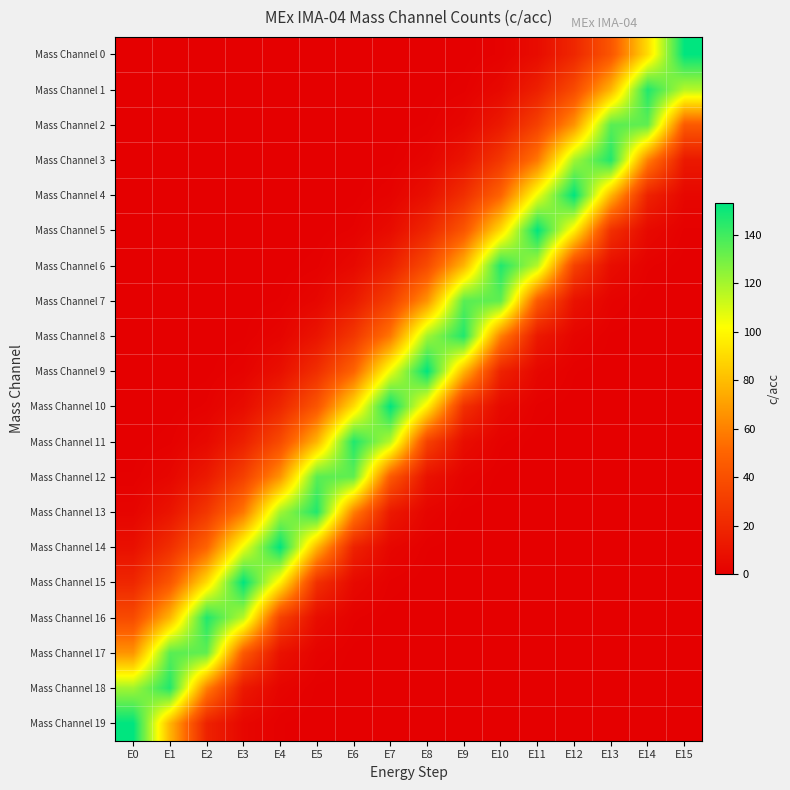

What is the total value across all series at E6?

551.5